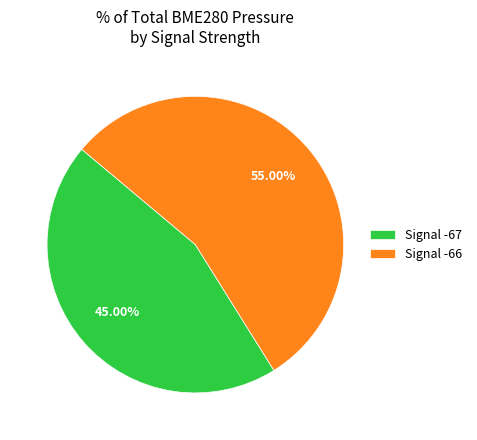

Does Signal -67 account for over 50% of the chart?

No